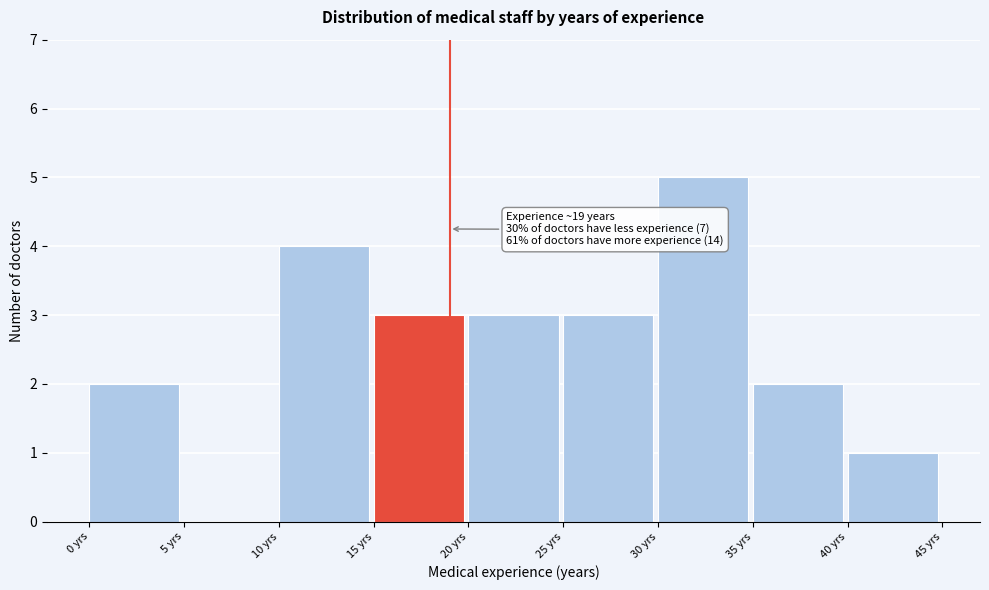

Which range on the x-axis has the tallest bar?

30 to 35